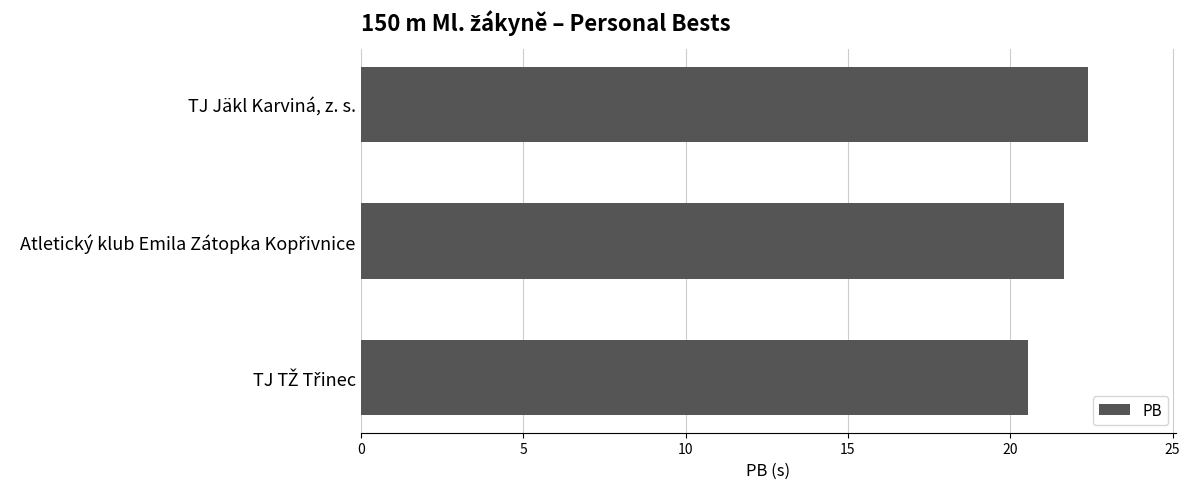

Reading top to bottom, extract all data points from this chart.

22.4	21.6	20.5